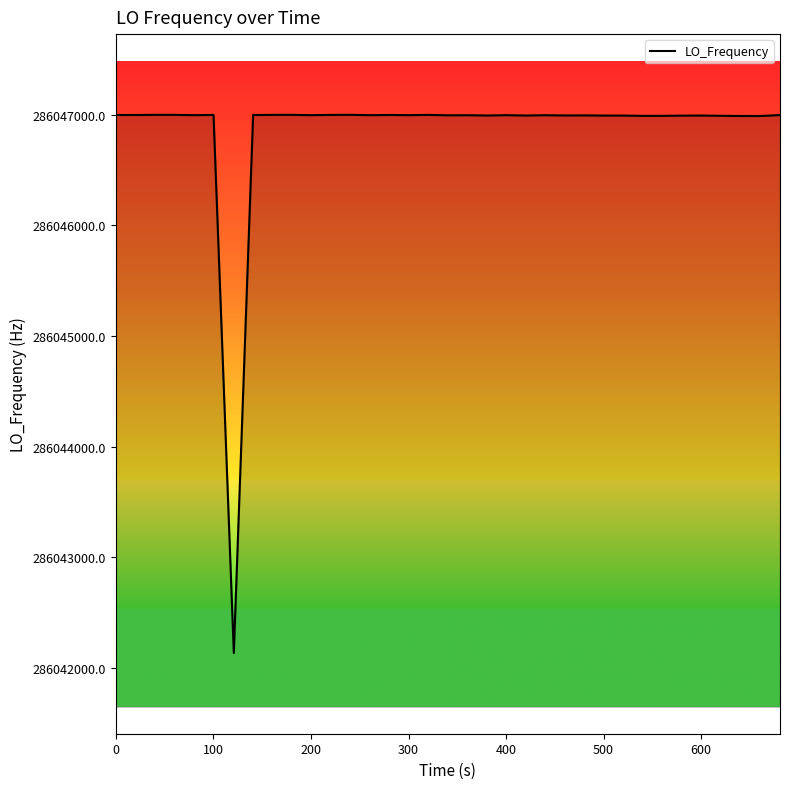

What is the maximum value shown in the chart?

286046999.6